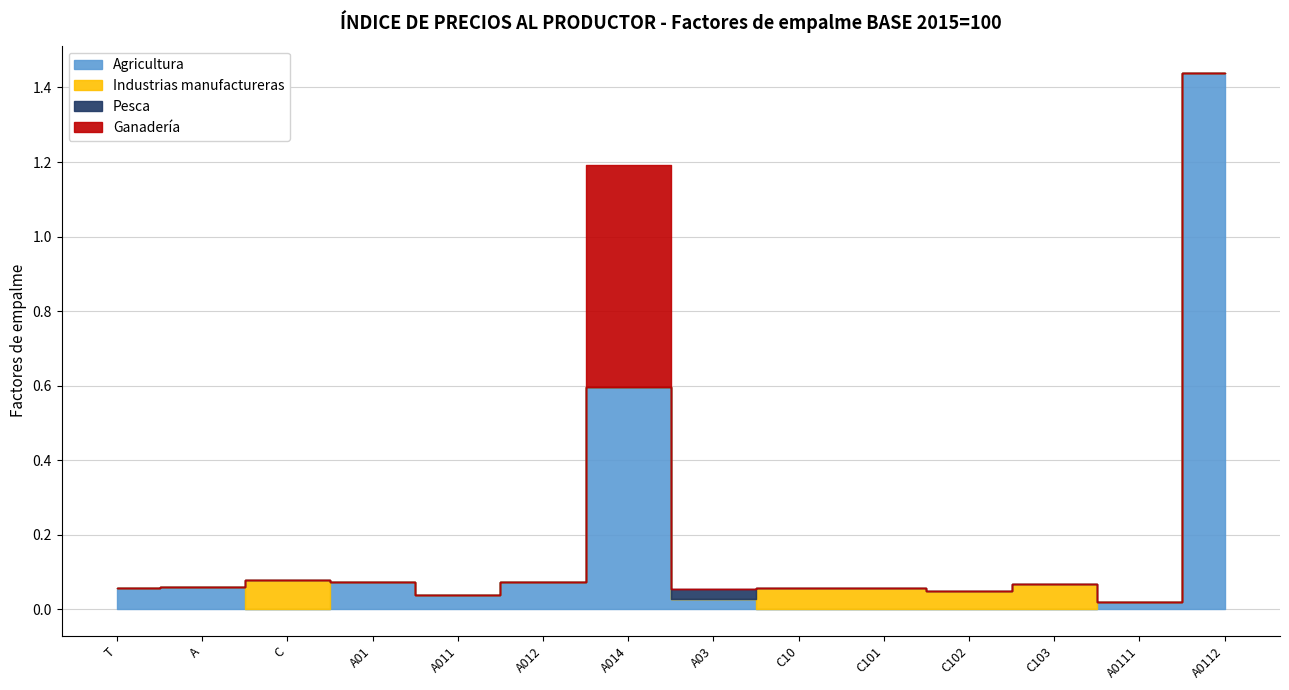

What is the label of the 8th point from the right?

A014